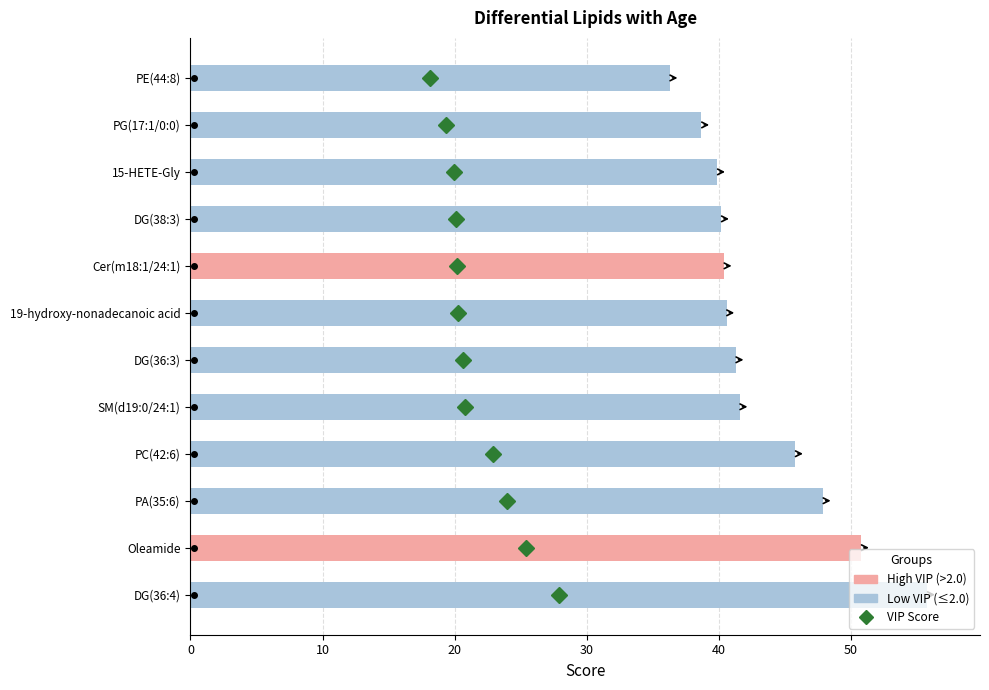

The value at DG(36:4) is 55.8. True or false?

True